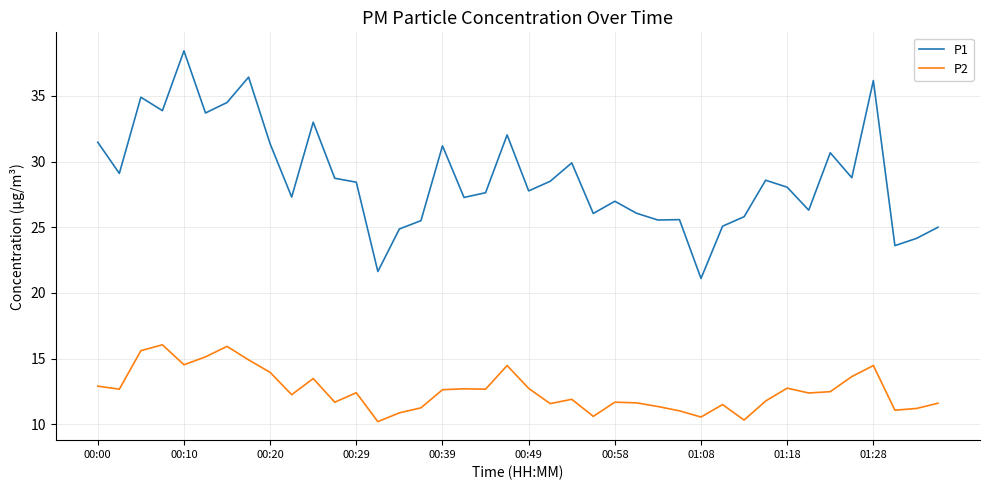

What is the maximum value for P1?

38.4